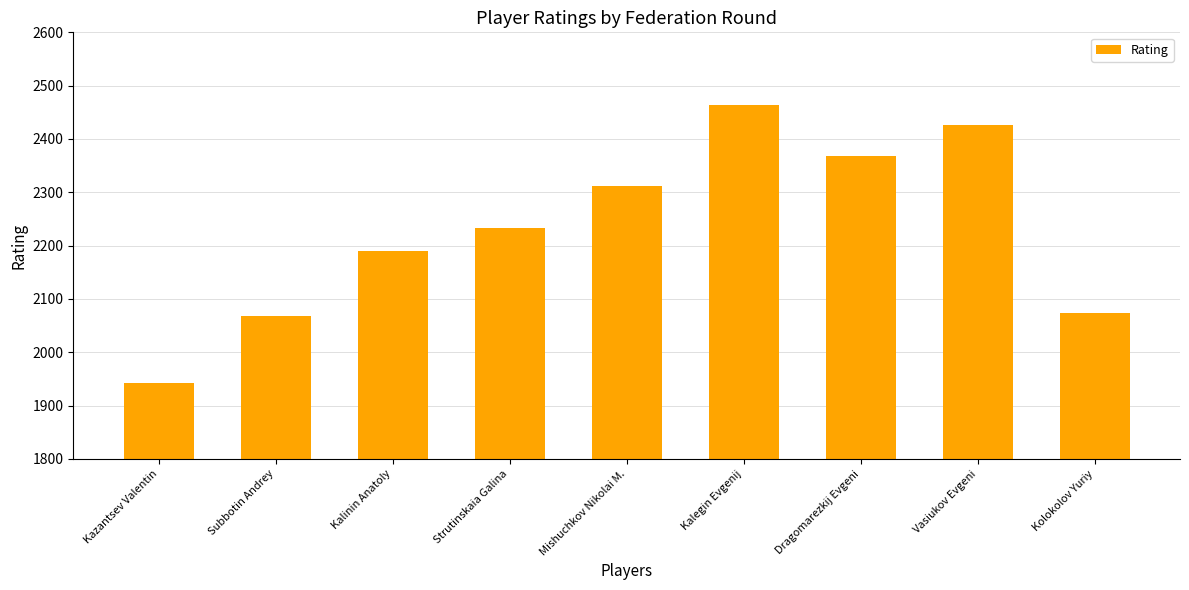

How many data points are less than 2233?

4